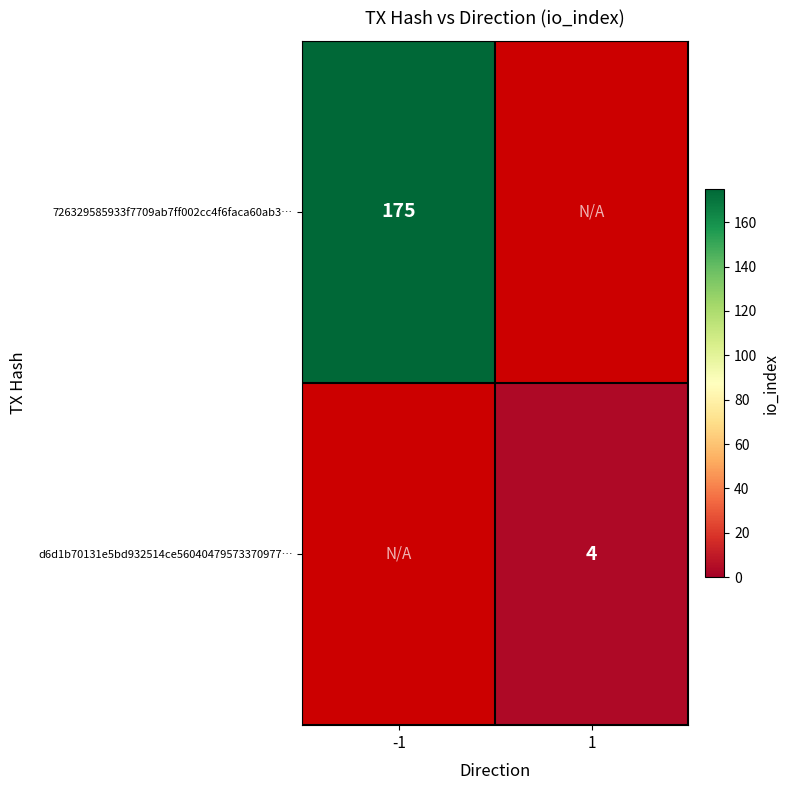

Is it true that d6d1b70131e5bd932514ce56040479573370977… equals 5 at 1?

False